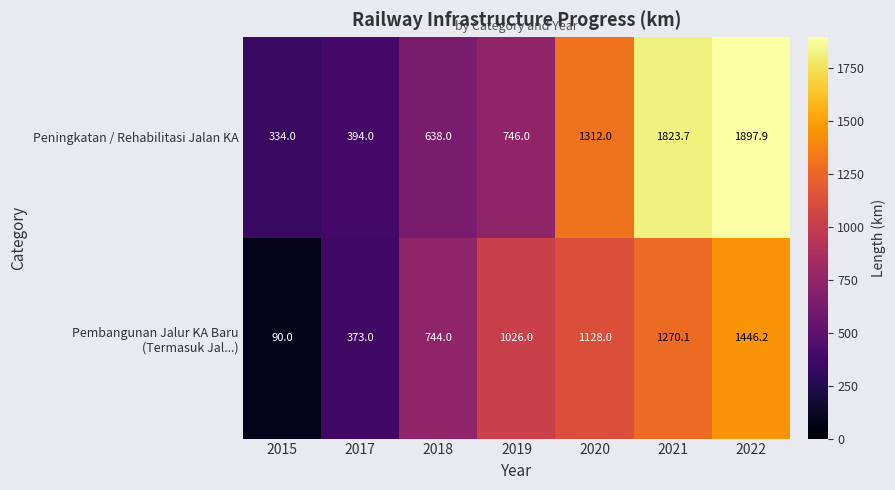

The value of Peningkatan / Rehabilitasi Jalan KA at 2018 is 164.1. True or false?

False